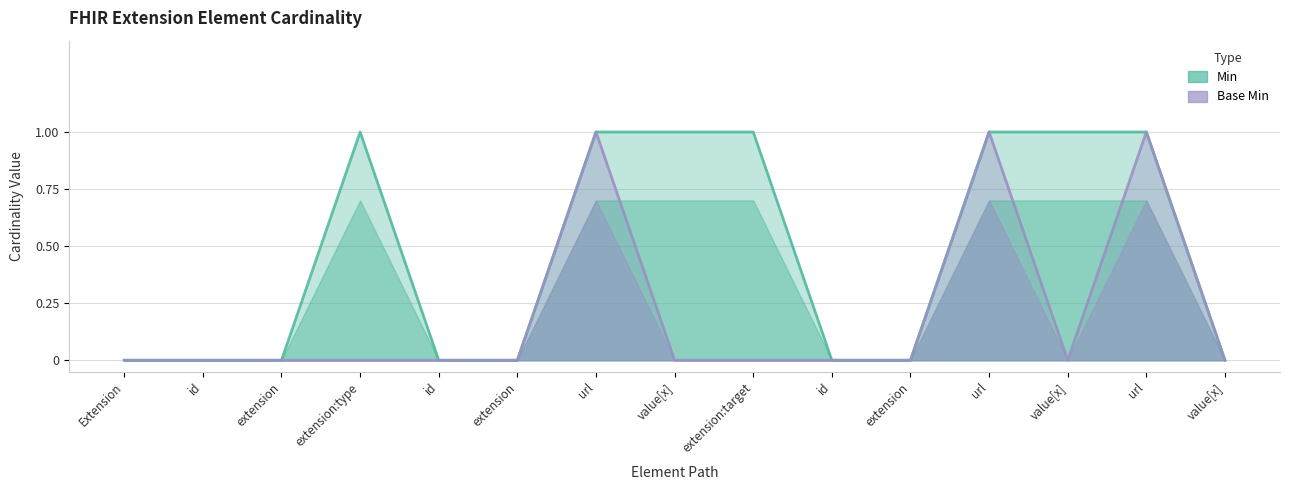

Rank the series at value[x] from lowest to highest value.

Base Min, Min